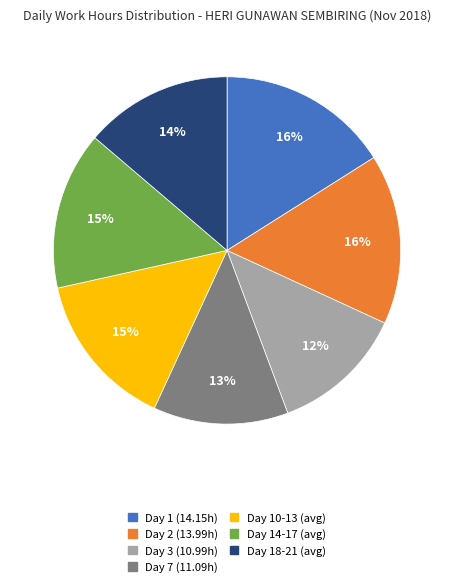

Is there any slice that represents more than half of the pie?

No